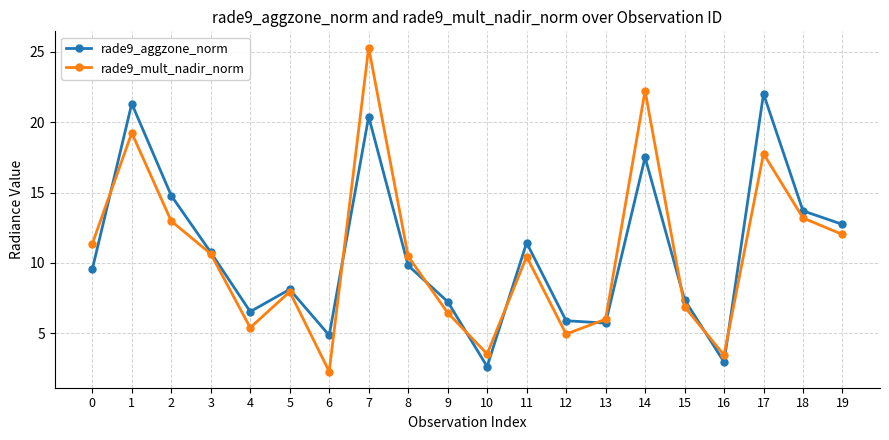

What is the difference between the rade9_mult_nadir_norm values at 15 and 5?

1.1